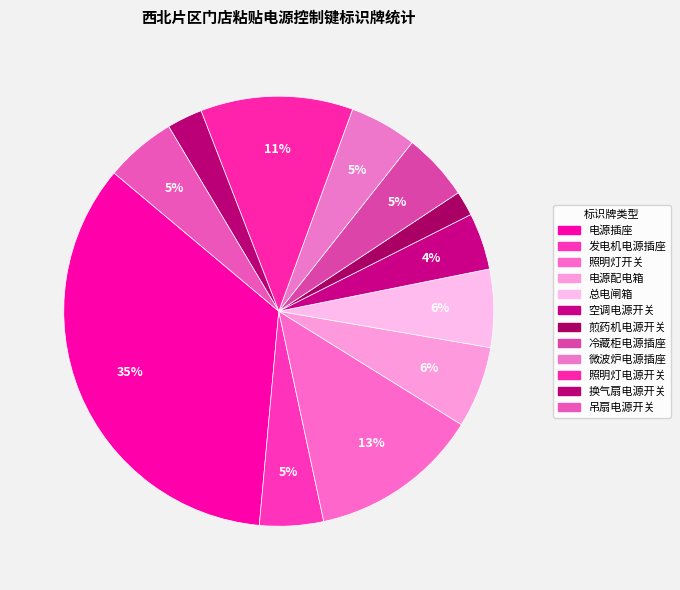

How many segments does this pie chart have?

12